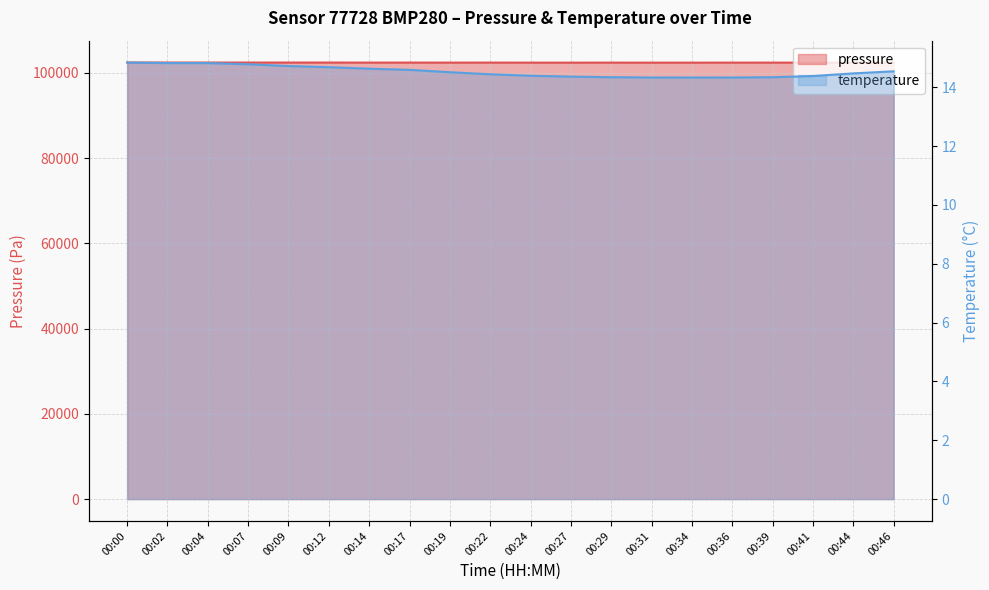

What is the spread (max minus min) of values at 00:24?

102371.4